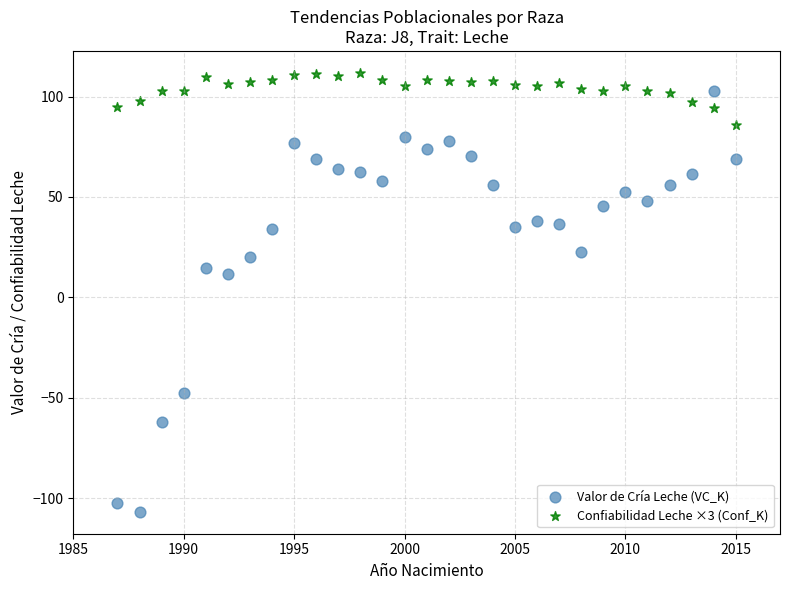

Which series has the widest spread of Y values?

Valor de Cría Leche (VC_K)